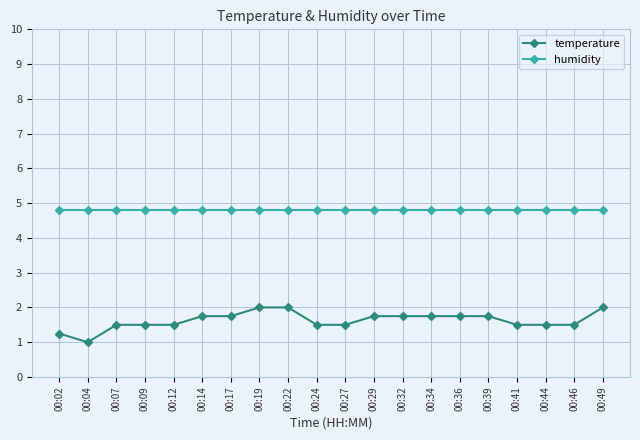

Is the value of humidity at 00:09 greater than the value of temperature at 00:12?

Yes